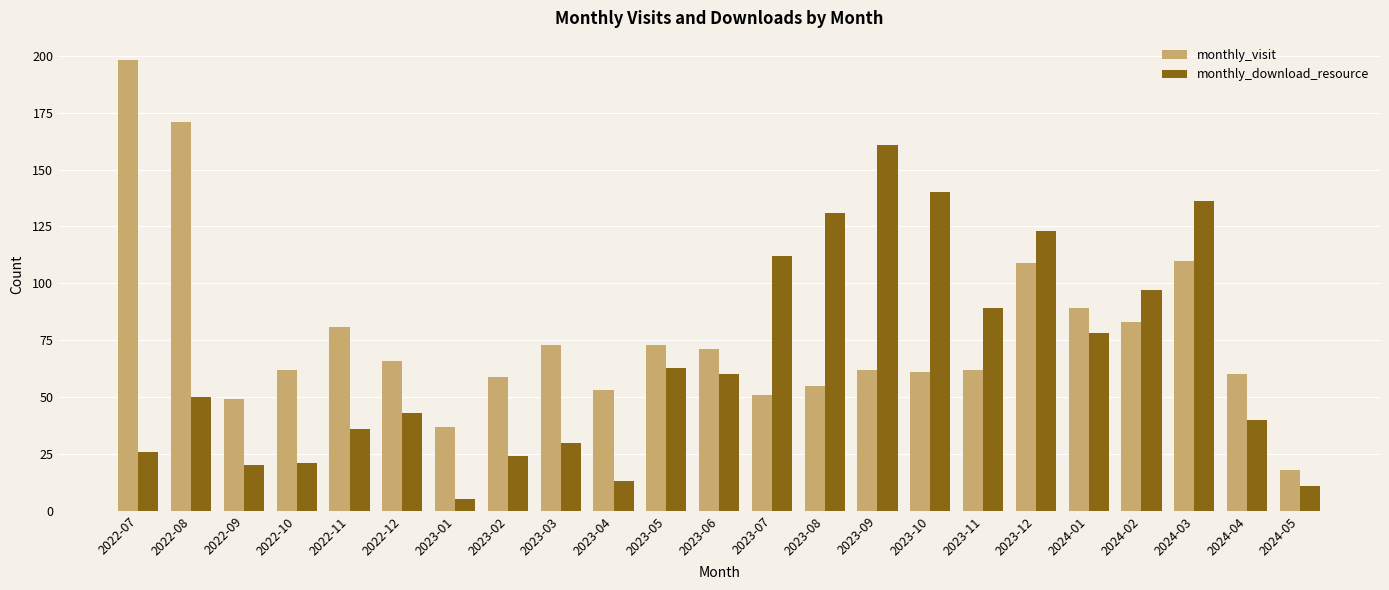

How many bars are there in total?

46